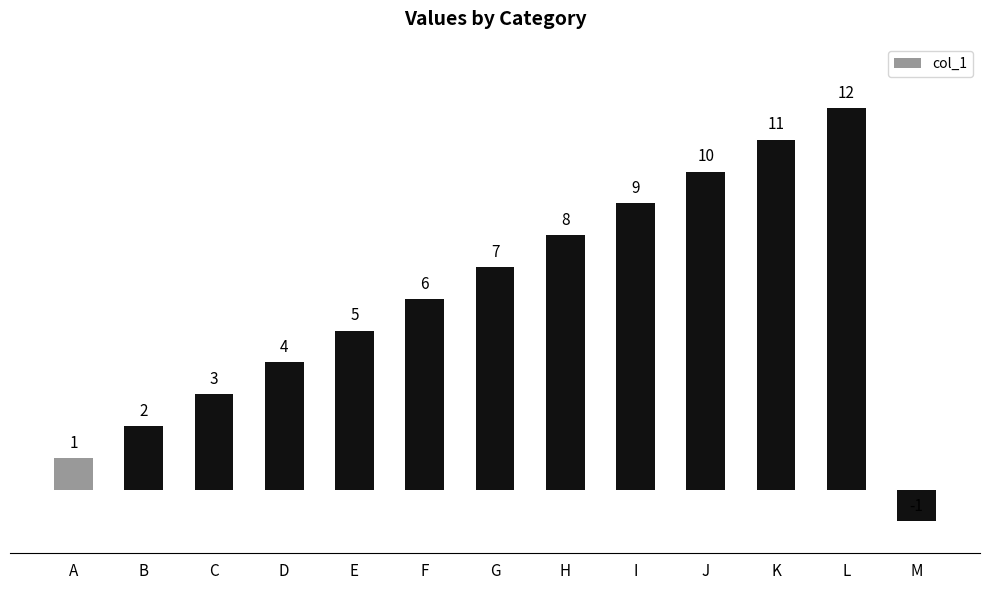

Rank the categories by value from highest to lowest.

L, K, J, I, H, G, F, E, D, C, B, A, M